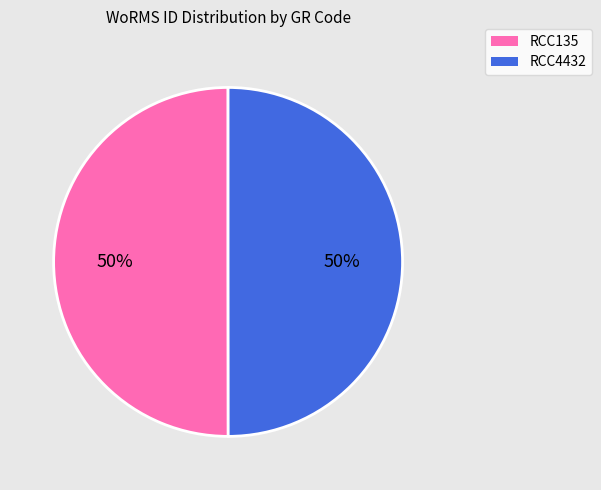

What is the ratio of the value at RCC135 to the value at RCC4432?

1.0